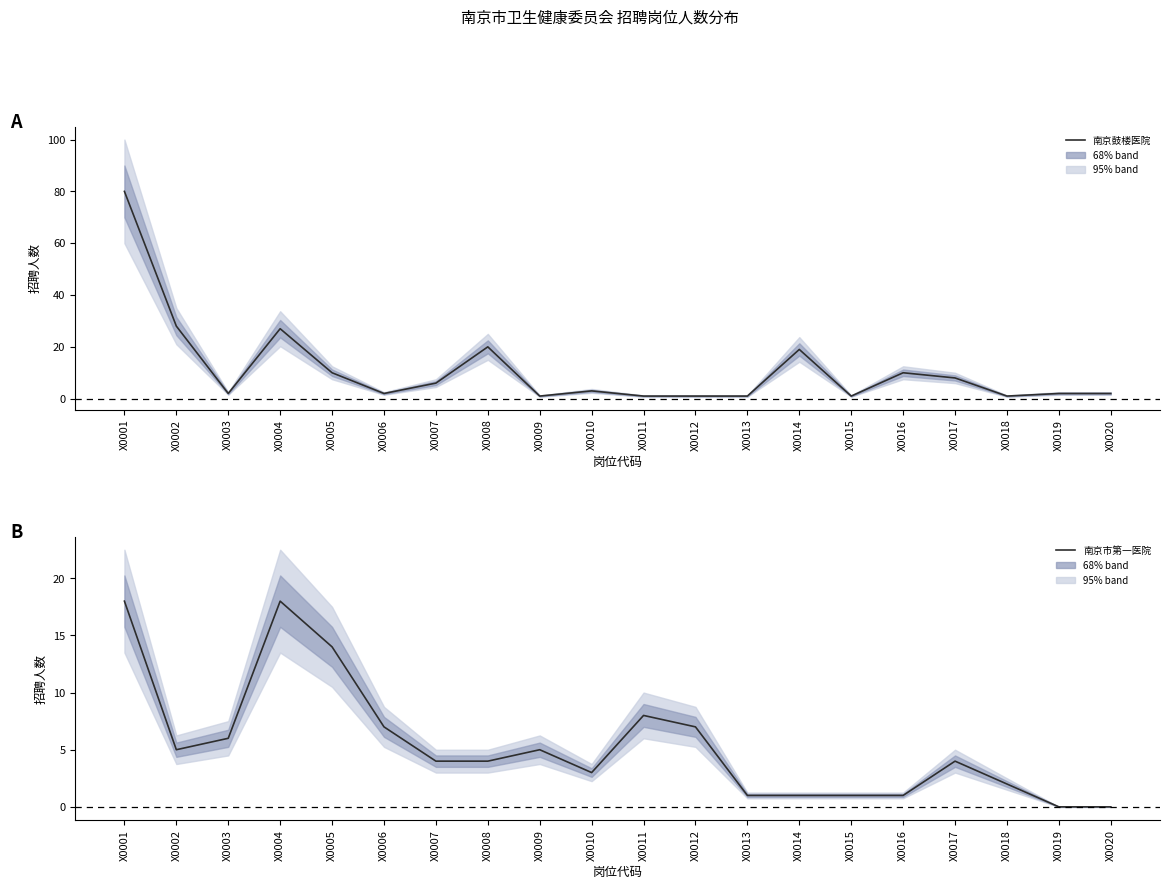

Rank the series by their maximum value, from highest to lowest.

南京鼓楼医院, 南京市第一医院